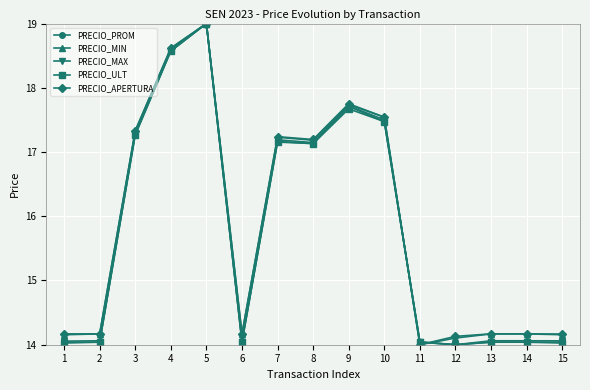

What is the value of the PRECIO_PROM point at the 12th from the left?

14.0